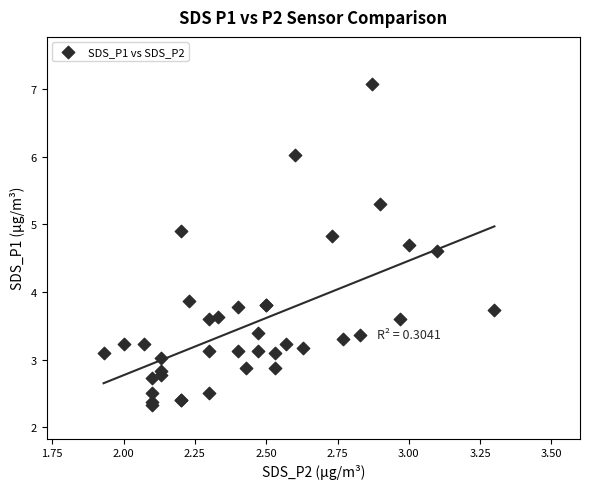

What Y value in the scatter plot is closest to 4?

3.9